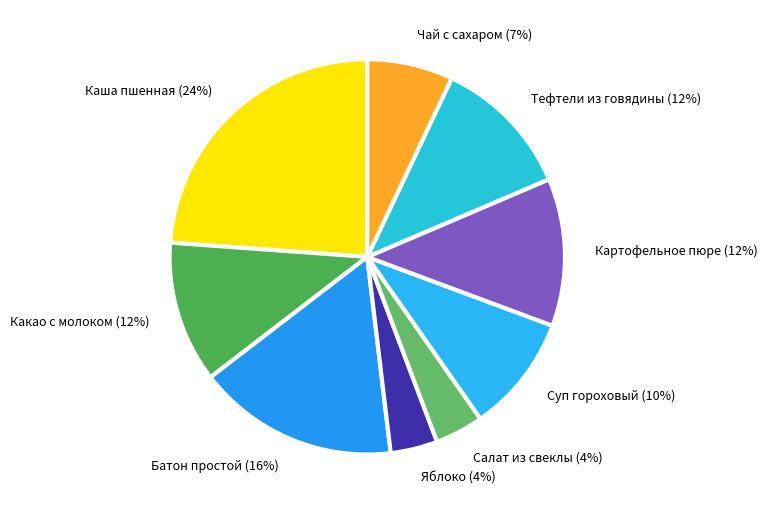

True or false: Тефтели из говядины accounts for 20% of the total.

False